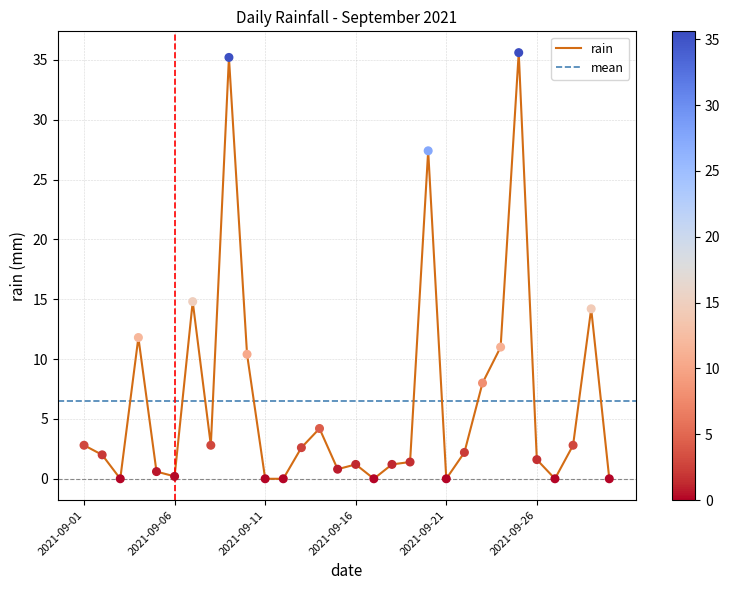

Approximately how many times larger is the value at 2021-09-10 compared to 2021-09-09?

0.3